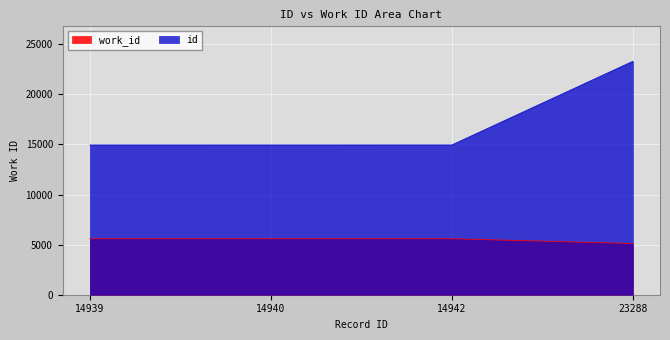

True or false: work_id and id intersect in this chart.

False